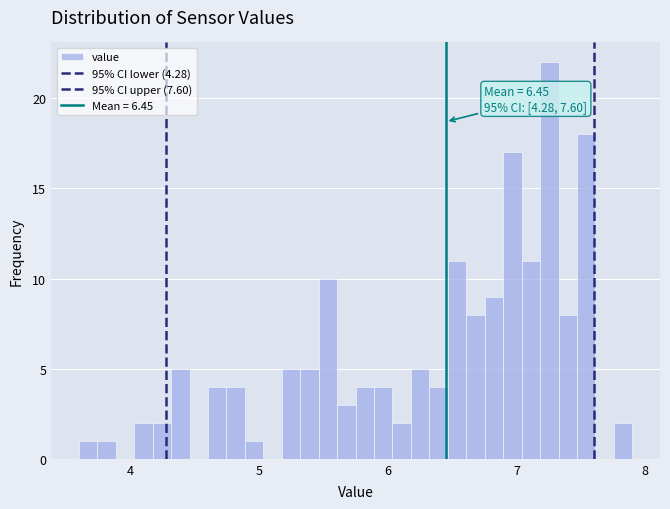

Around what value on the x-axis is the tallest bar? Give the approximate position of its centre, as read against the axis.

7.3